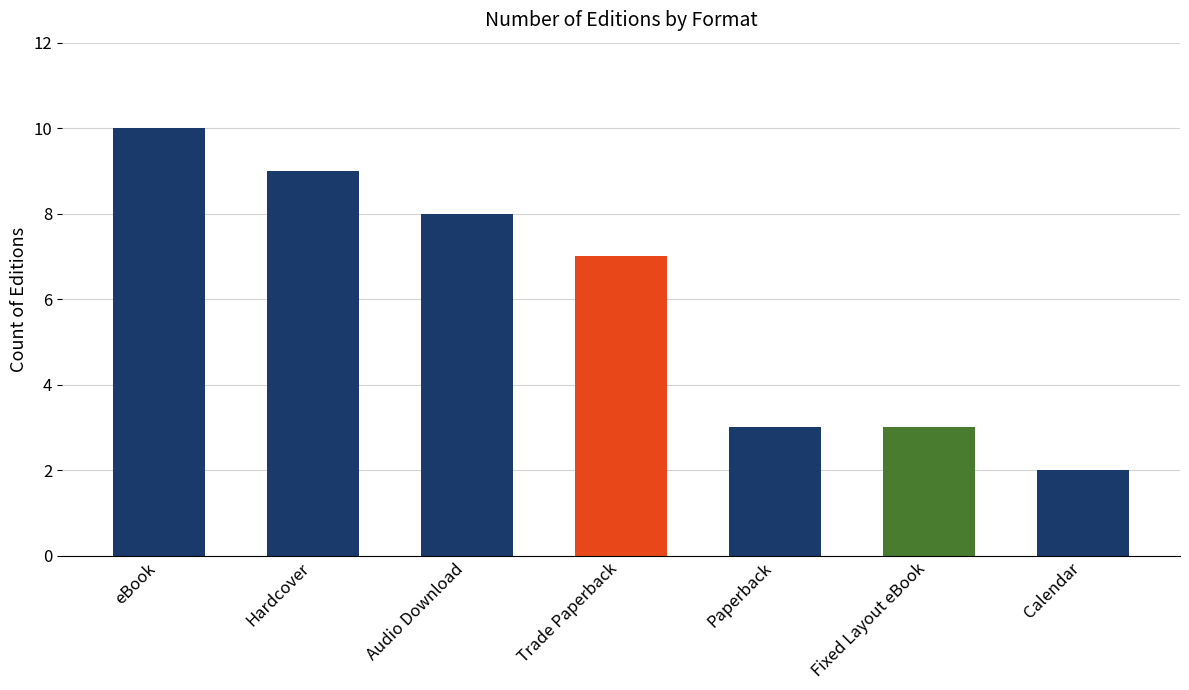

Are the bars grouped side by side (vs. stacked)?

No